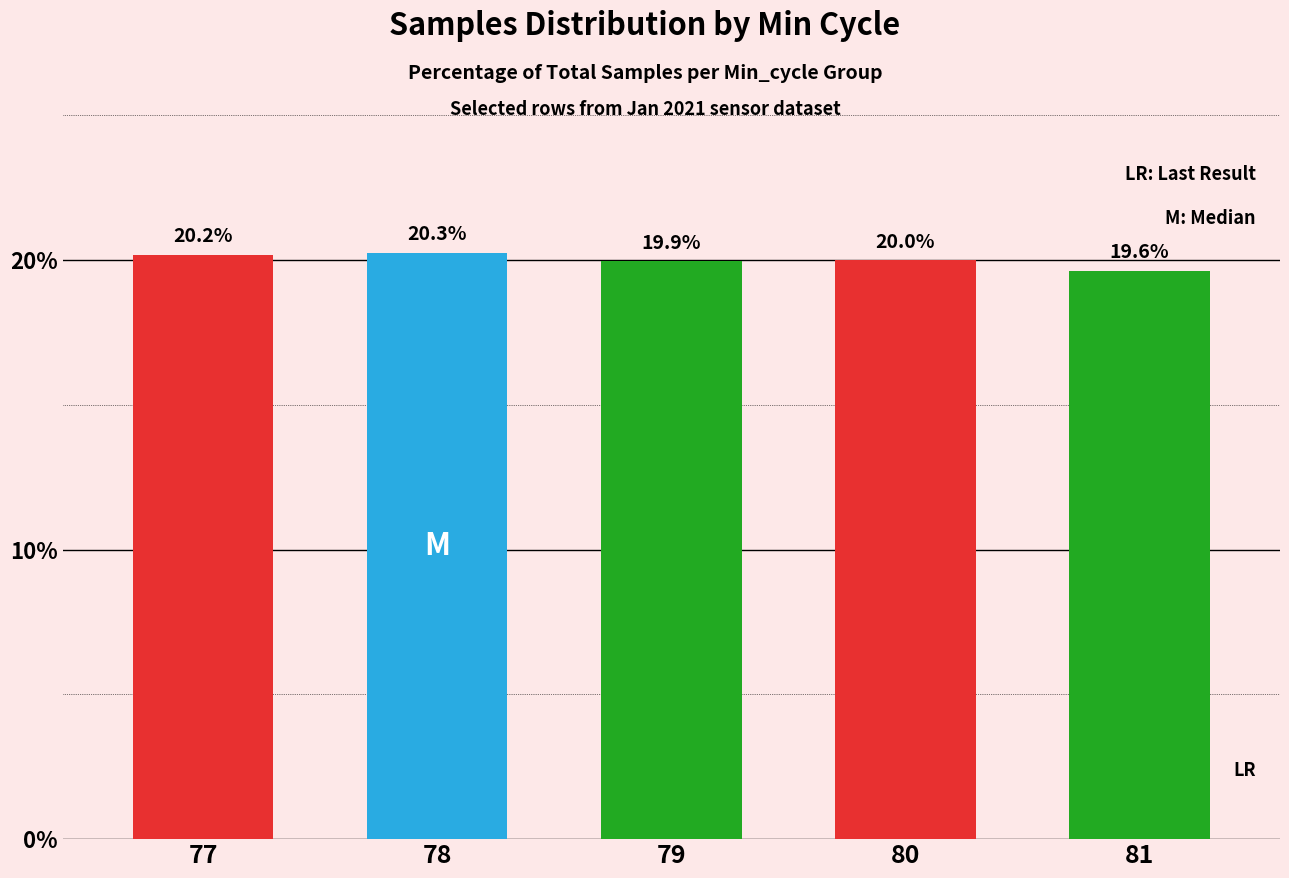

Which has a higher value, 79 or 77?

77